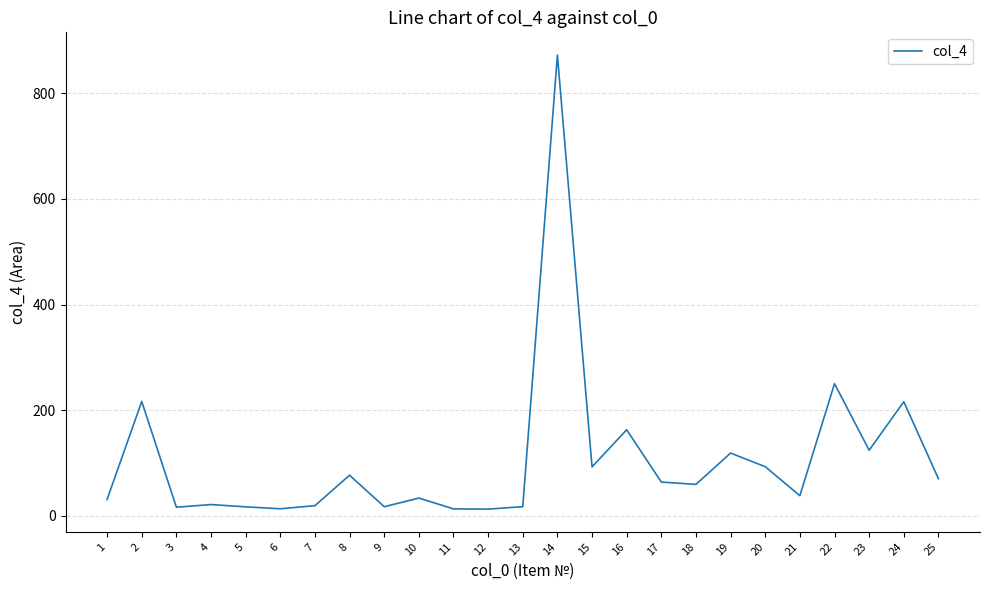

True or false: the data shows 92.7 at 16.

False